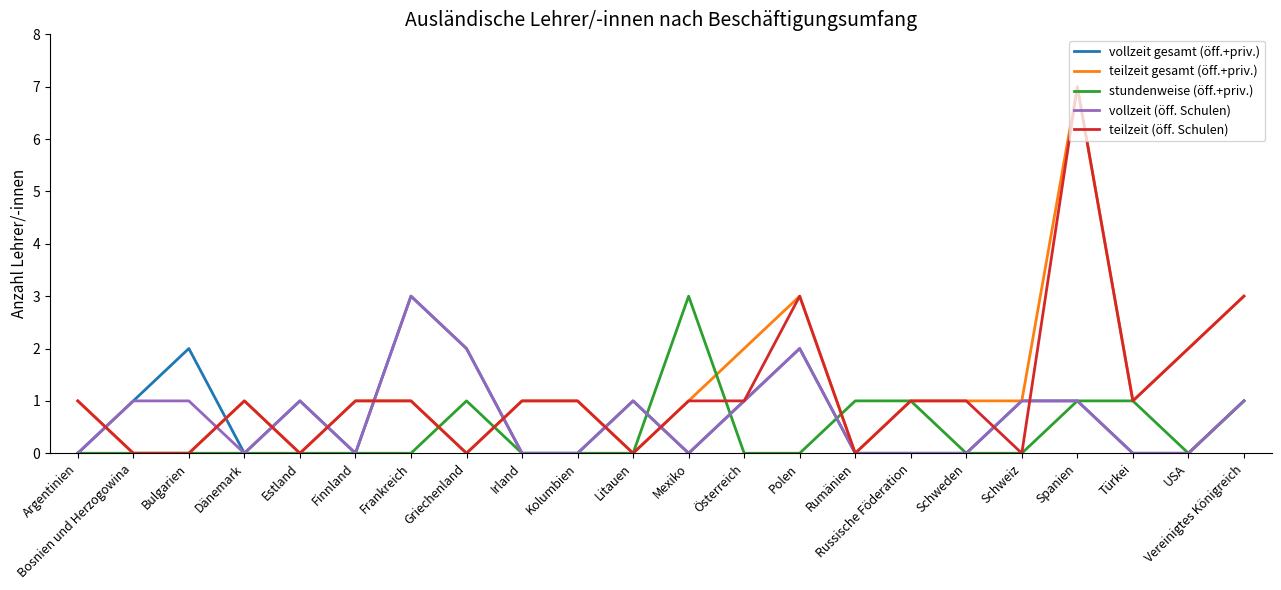

At which category is the sum across all series the highest?

Spanien